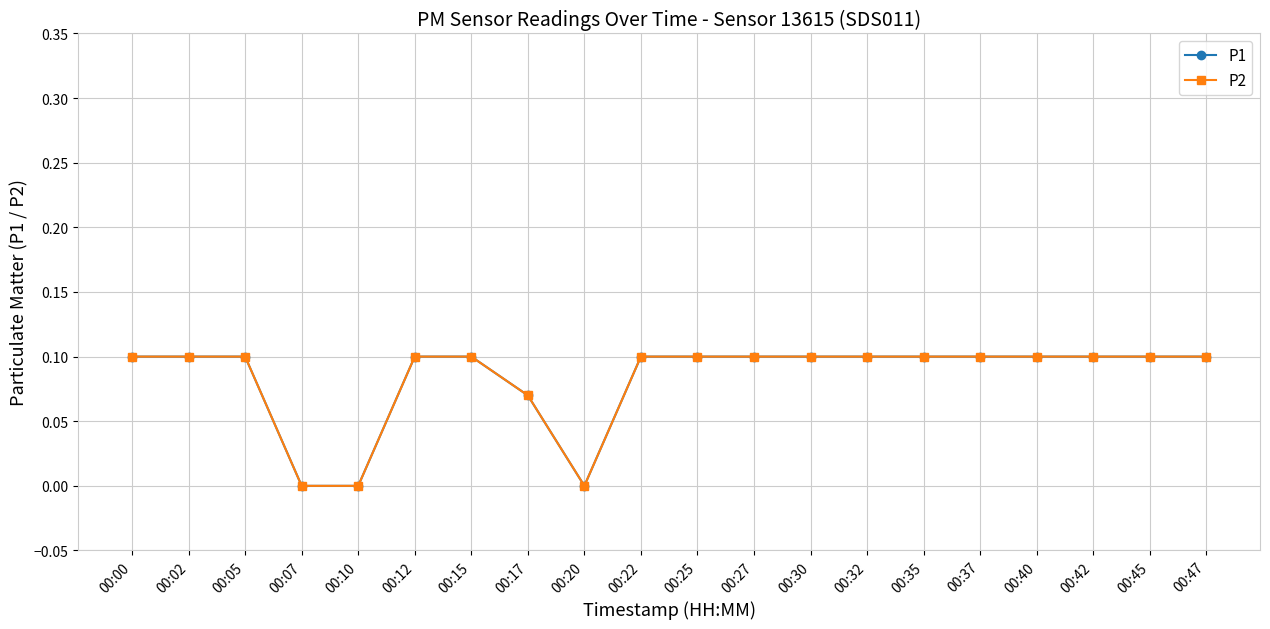

Does the chart have visible grid lines?

Yes